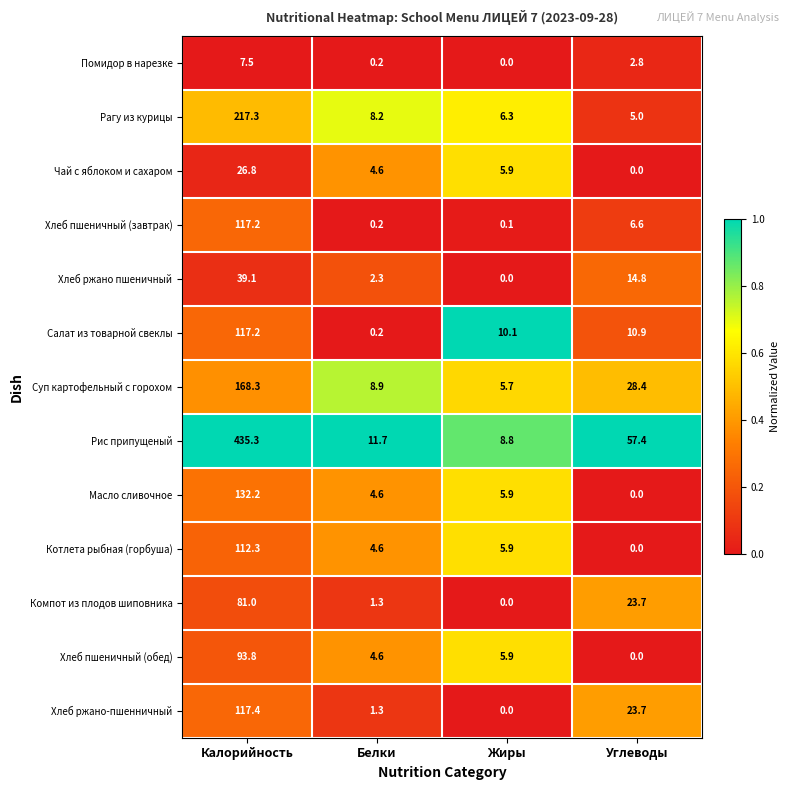

The value of Салат из товарной свеклы at Жиры is 17.9. True or false?

False